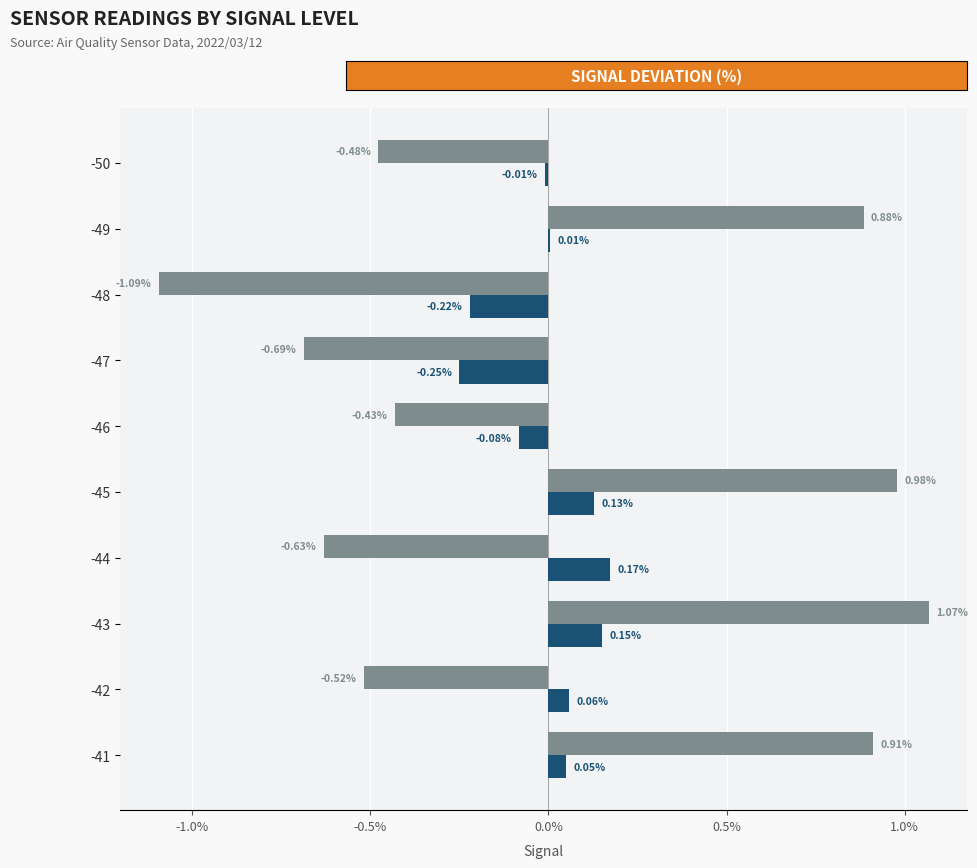

Is the value of Samples at -46 greater than the value of Max_cycle at -50?

Yes